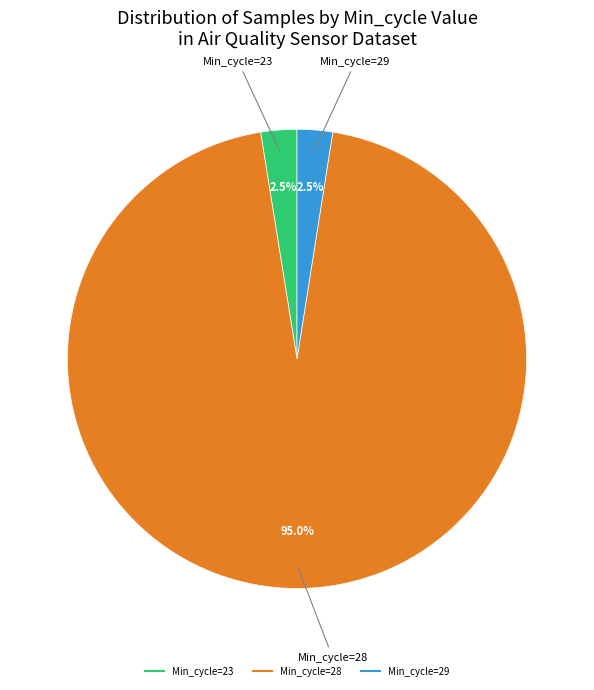

Is there any slice that represents more than half of the pie?

Yes